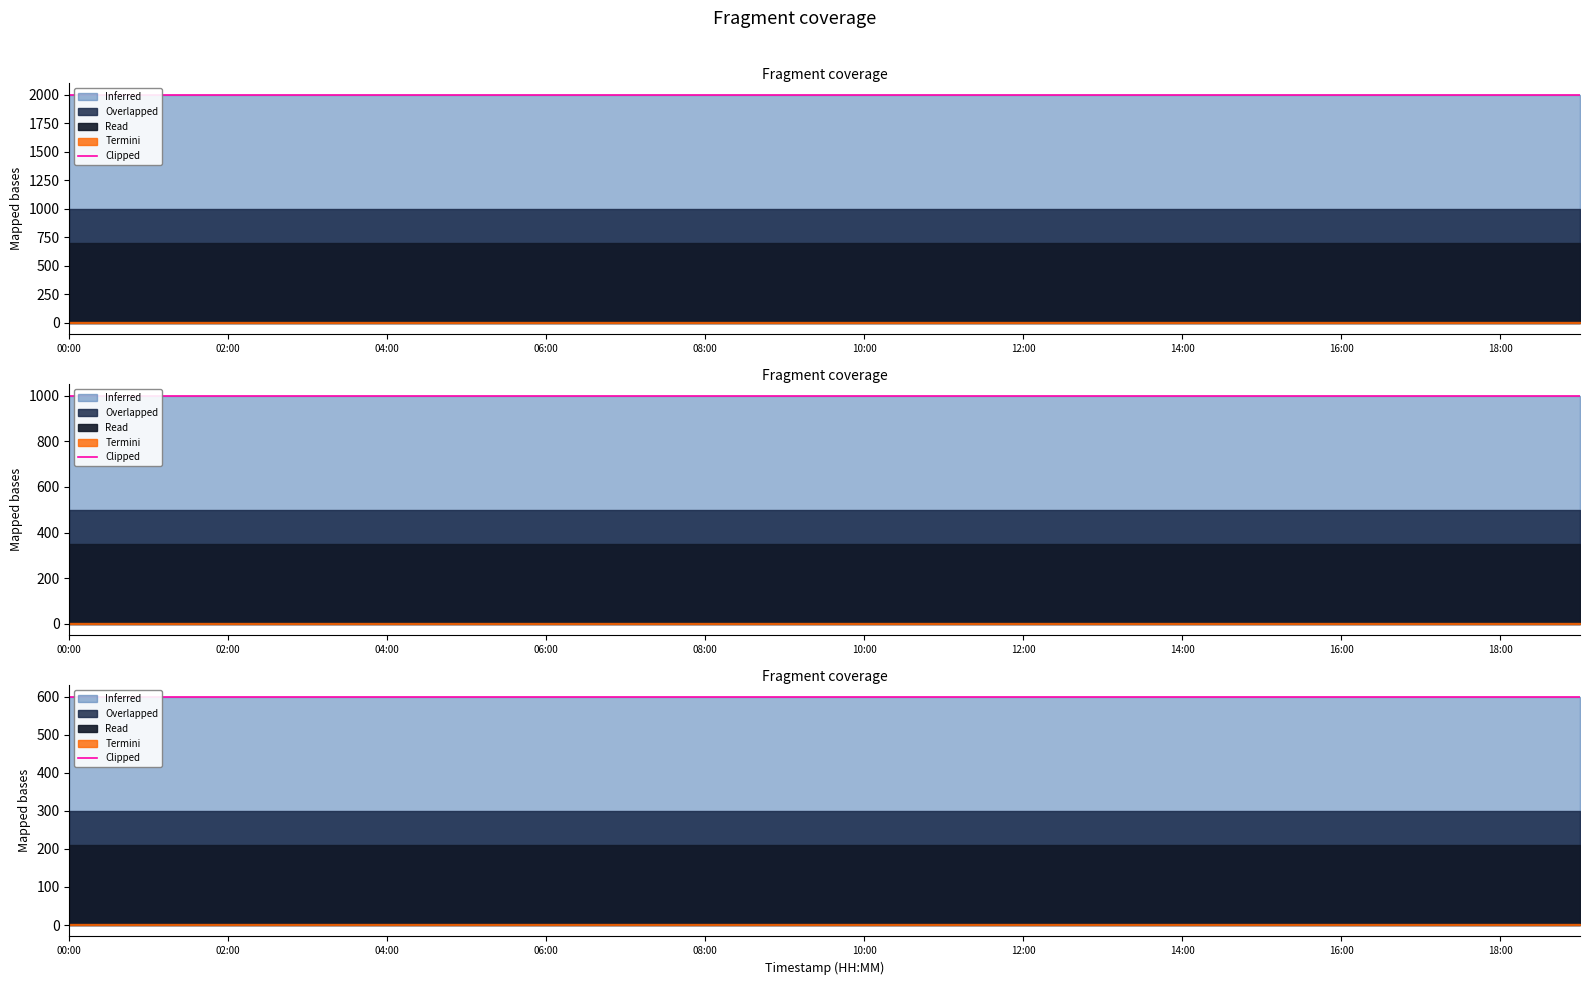

At which category does the chart reach its minimum across all series?

00:00